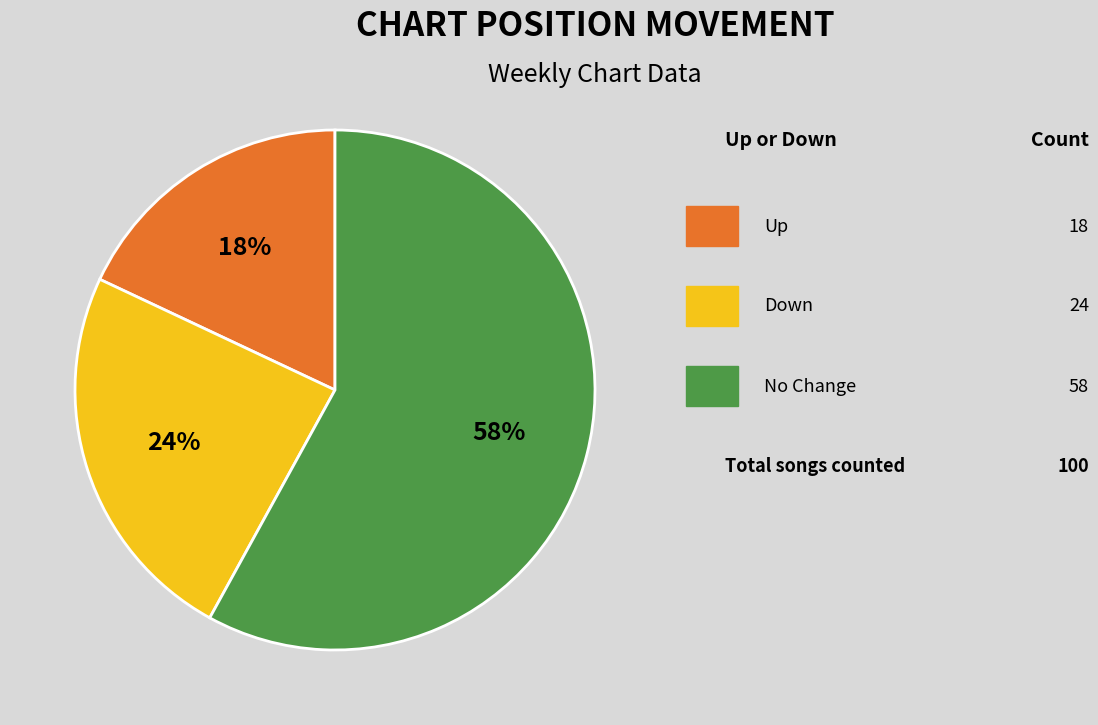

To the nearest percent, what is the average slice percentage?

33%